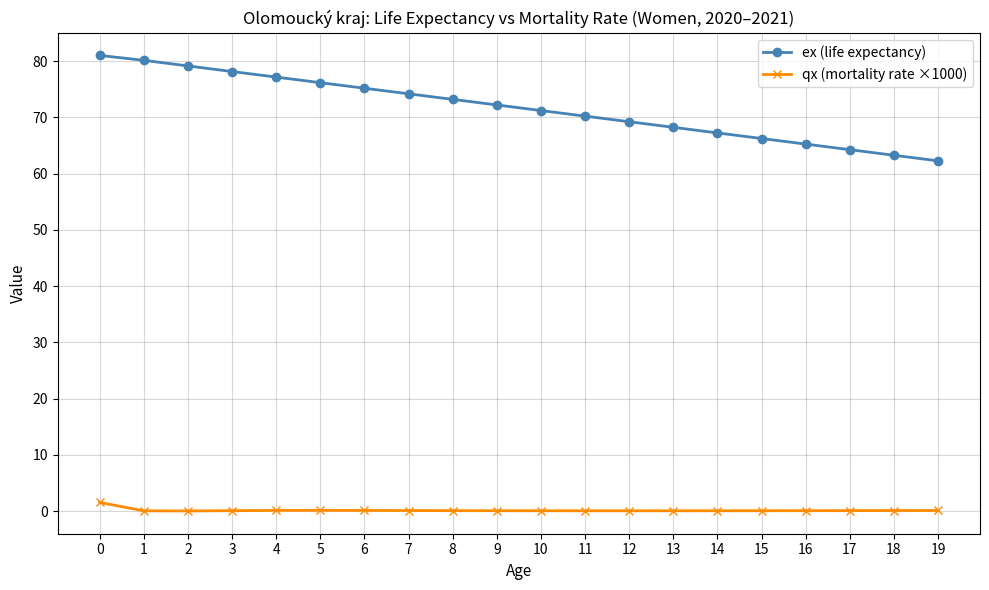

What is the difference between the maximum and minimum values in the qx (mortality rate ×1000) series?

1.5